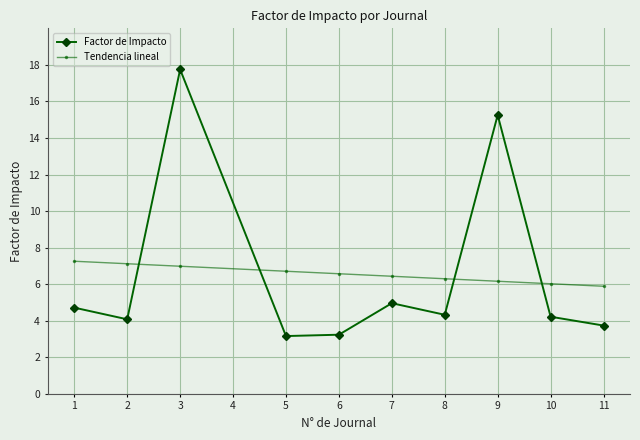

Reading right to left, list all the values displayed in this chart.

Factor de Impacto: 3.7	4.2	15.3	4.3	5.0	3.2	3.2	17.8	4.1	4.7
Tendencia lineal: 5.9	6.0	6.2	6.3	6.4	6.6	6.7	7.0	7.1	7.3